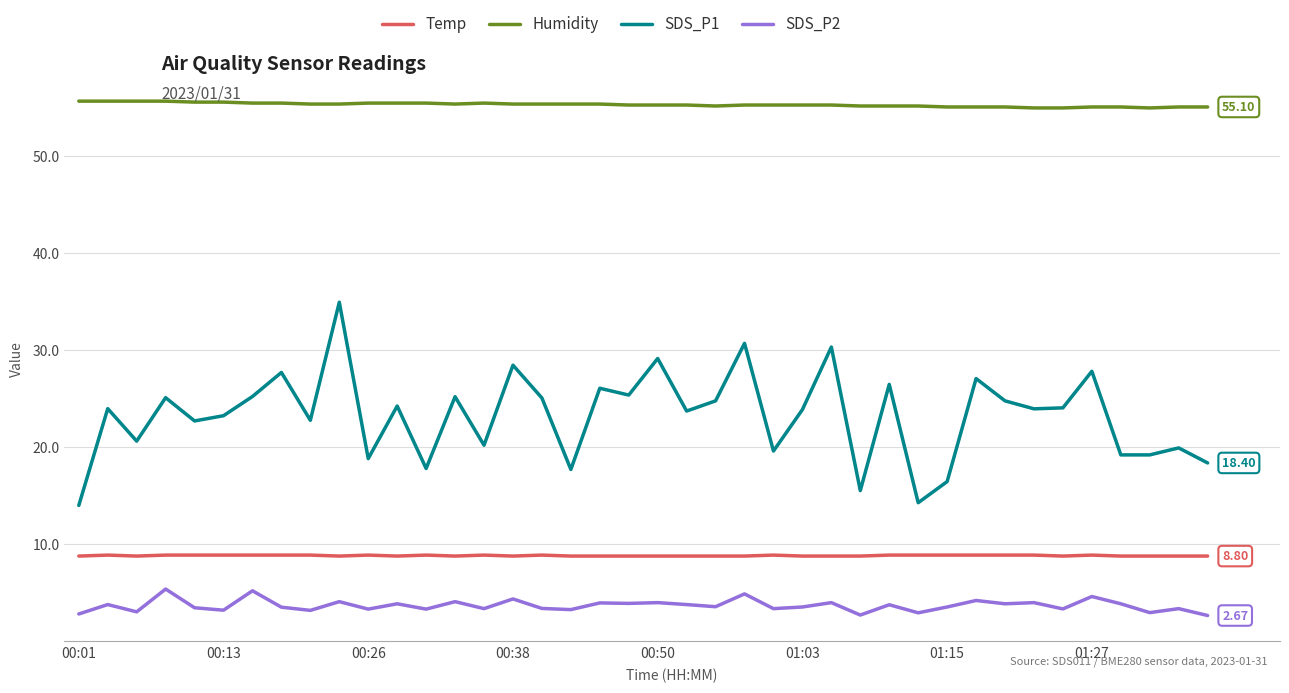

What is the difference between the second highest and second lowest values in the SDS_P2 series?

2.5